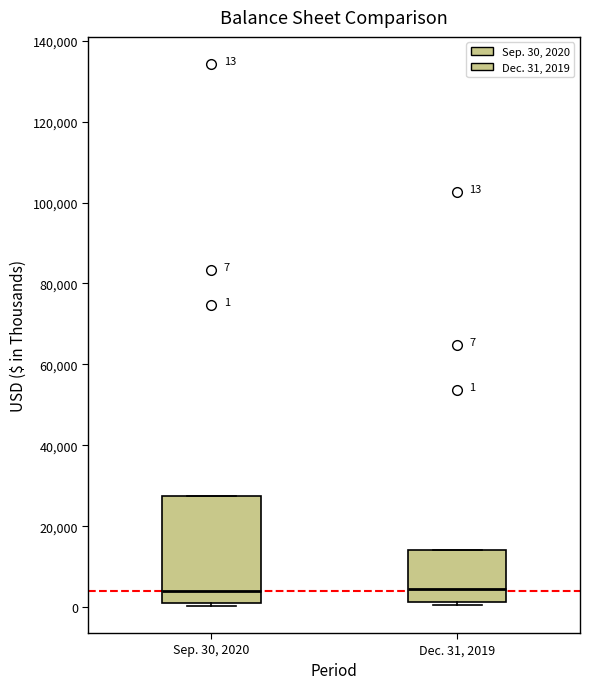

Comparing the boxes themselves (not the whiskers), which one is the tallest?

Sep. 30, 2020